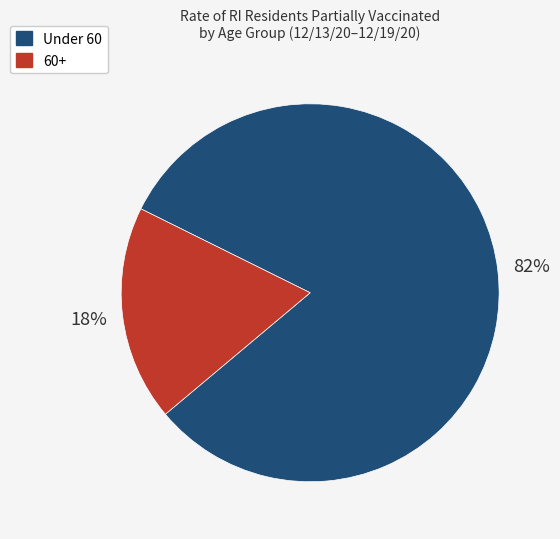

To the nearest percent, what is the average slice percentage?

50%